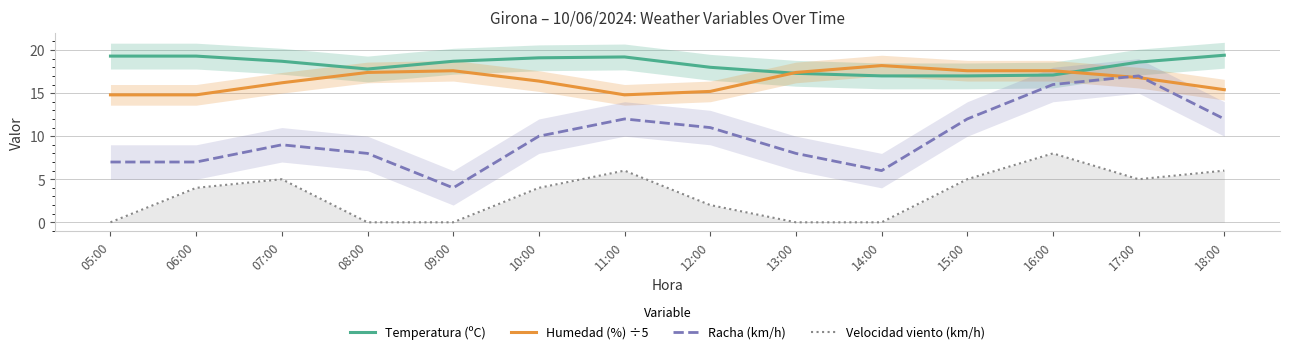

Which series has the largest total across all categories?

Temperatura (ºC)